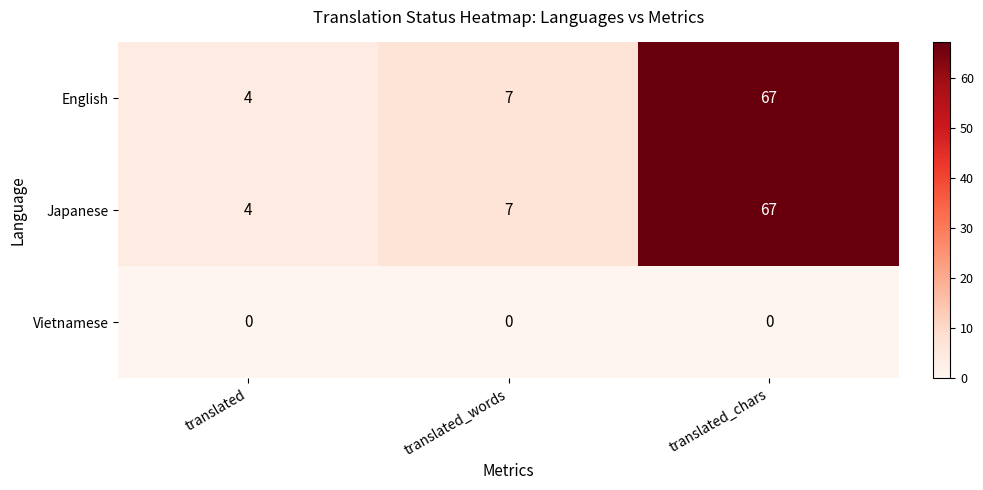

Reading left to right, list all the values displayed in this chart.

English: 4	7	67
Japanese: 4	7	67
Vietnamese: 0	0	0